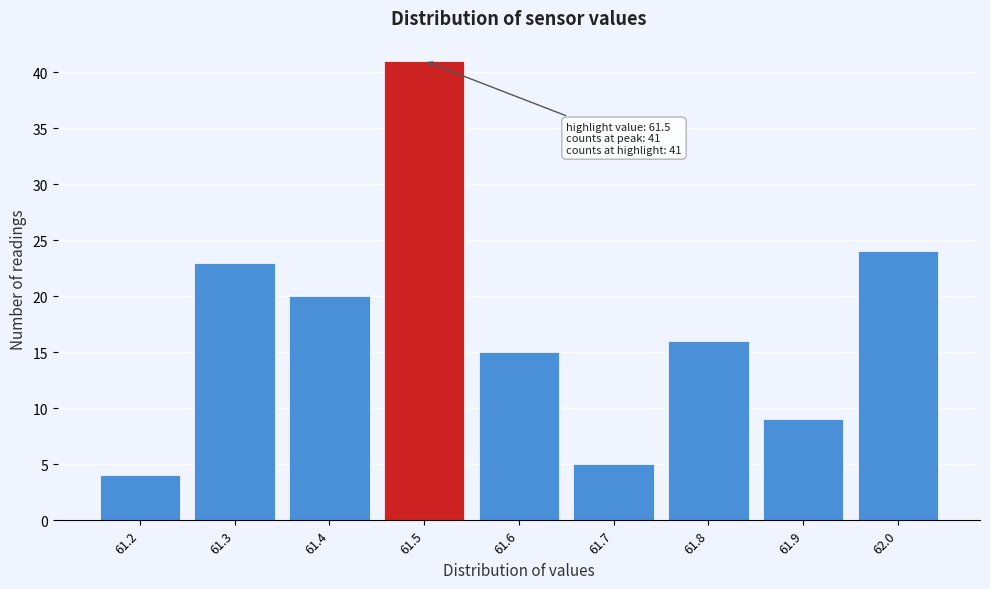

Which range on the x-axis has the tallest bar?

61.45 to 61.55